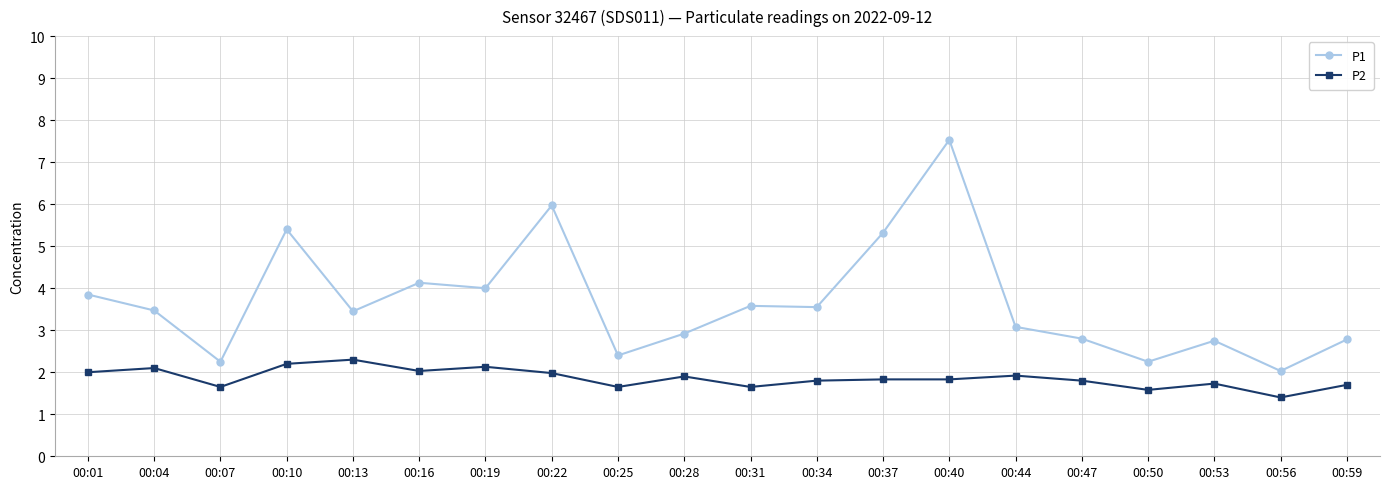

Rank the series by their average value, from lowest to highest.

P2, P1